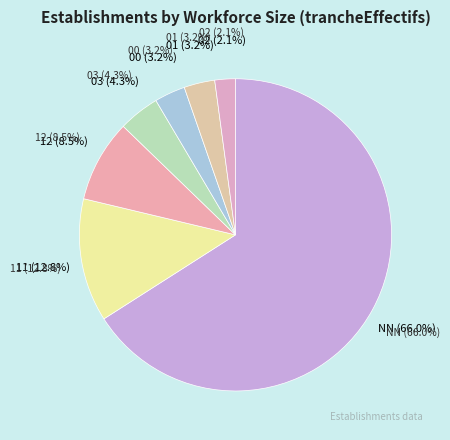

What is the total percentage of NN and 00?

69.1%